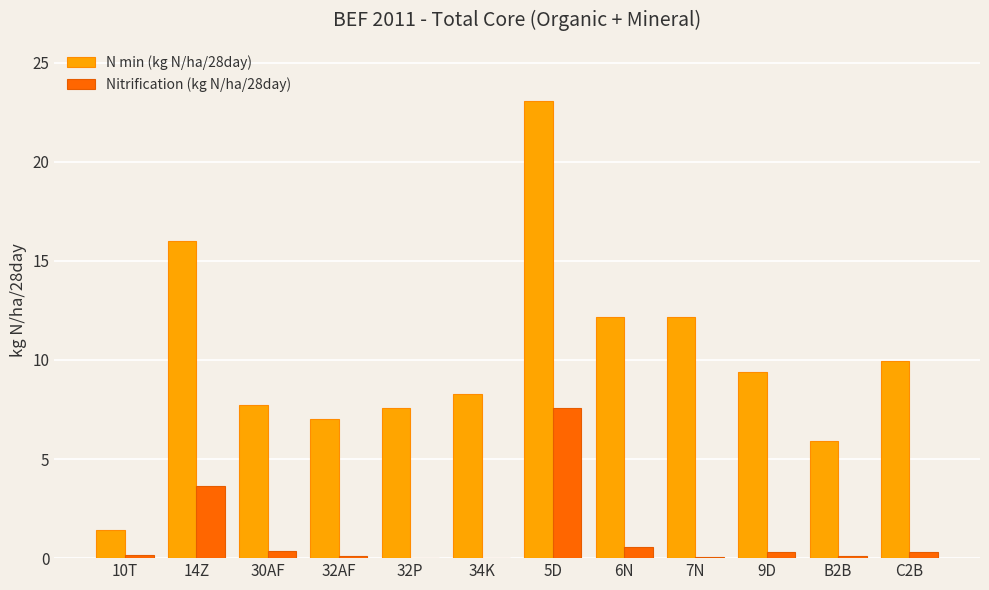

Which series has the widest spread of values?

N min (kg N/ha/28day)